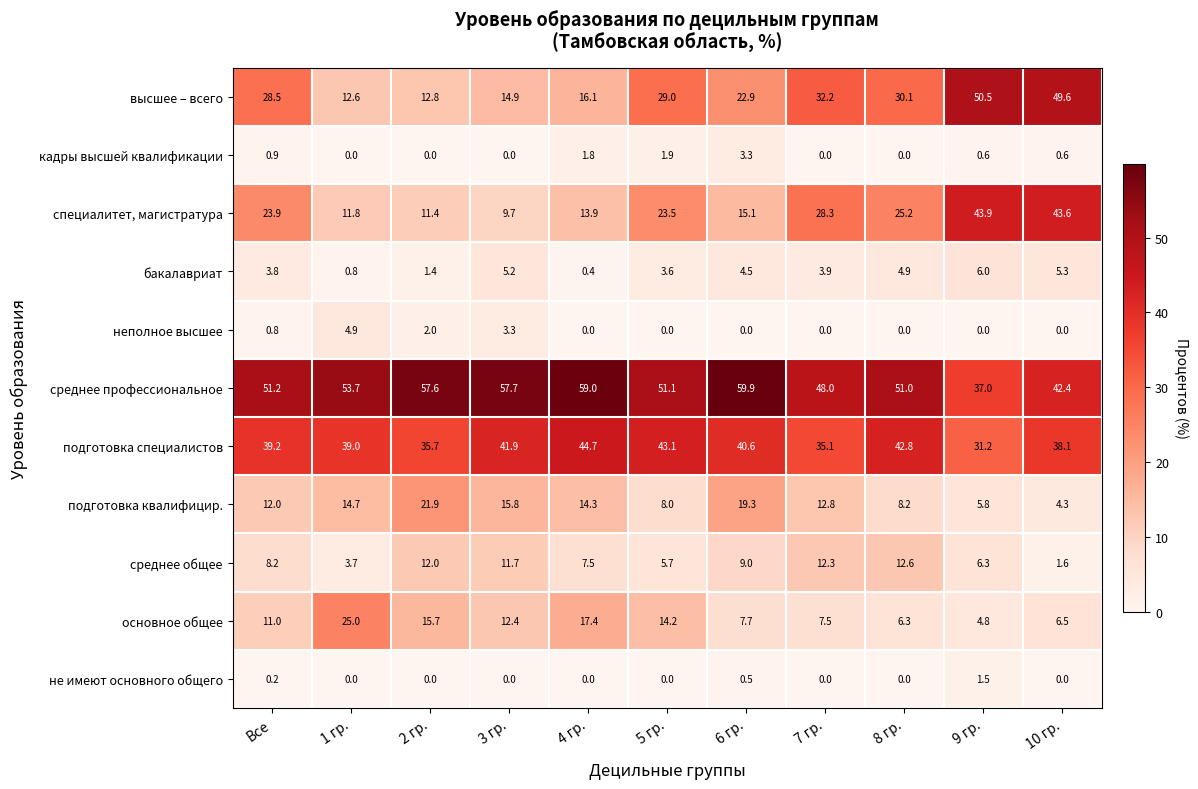

Which category has the highest value across all series?

6 гр.